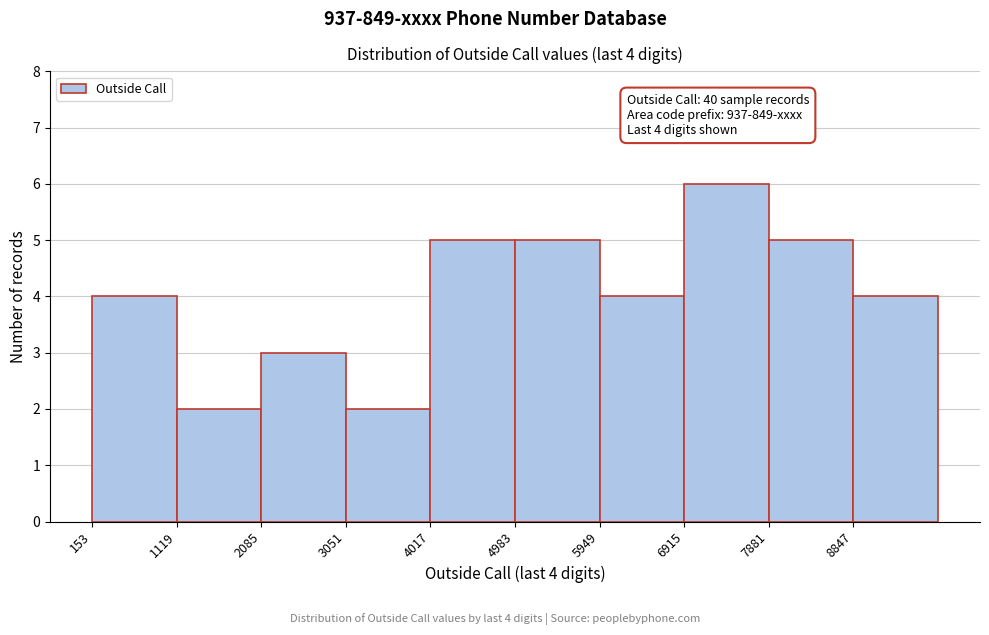

Over which range of the x-axis is the bar tallest?

6900 to 7900